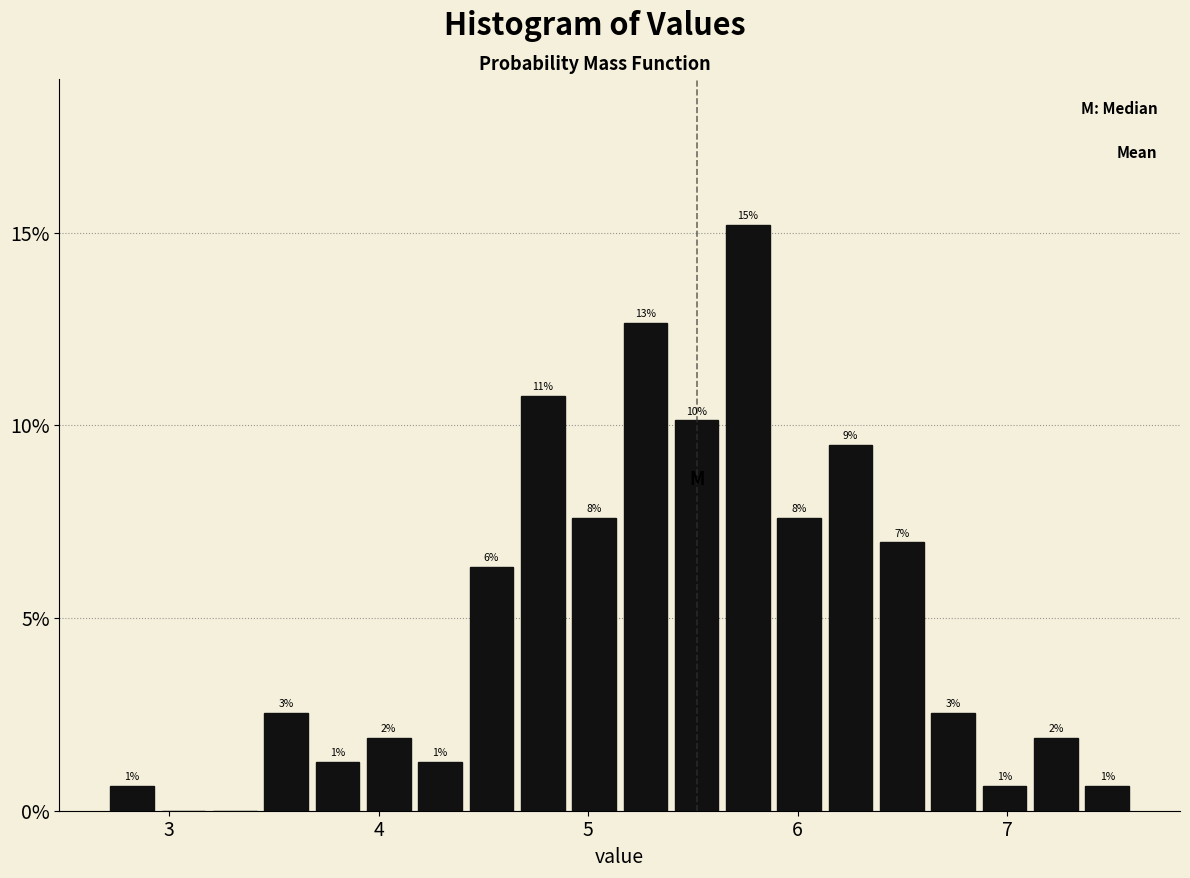

Around what value on the x-axis is the tallest bar? Give the approximate position of its centre, as read against the axis.

5.8